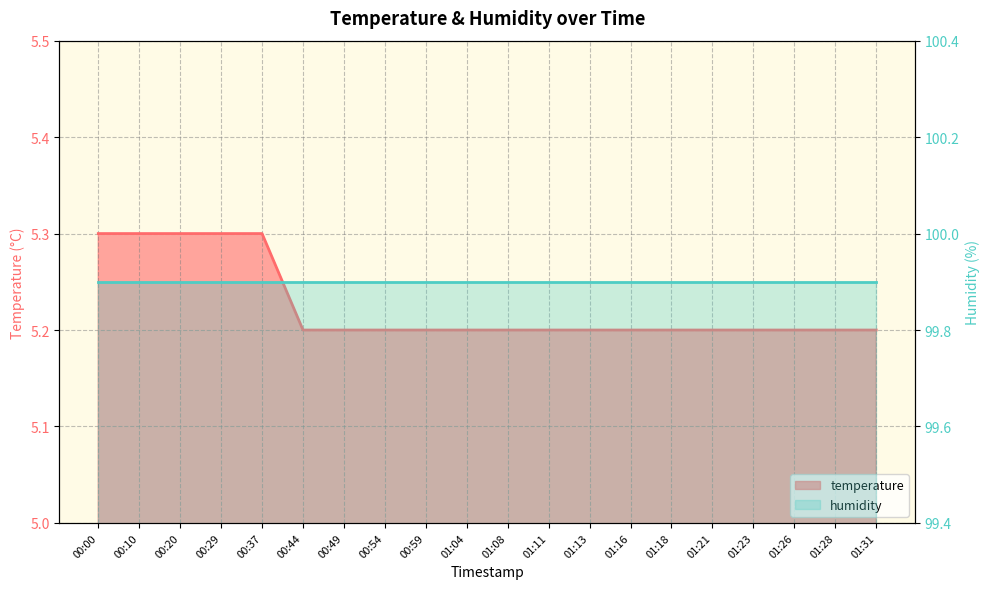

What is the label of the 2nd point from the left?

00:10